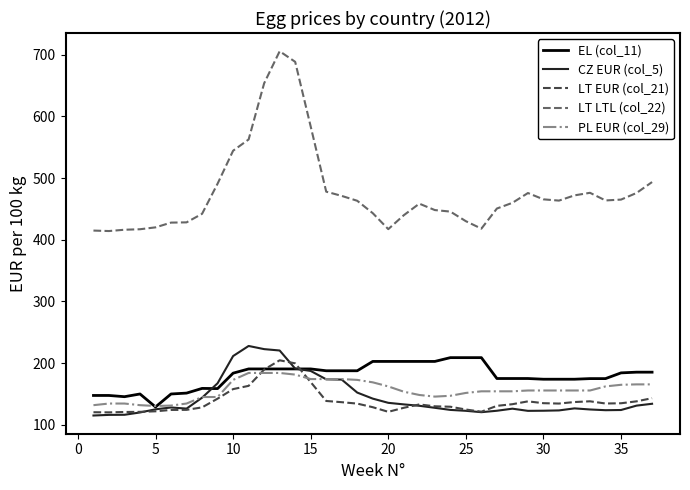

What are all the series names shown in the legend?

EL (col_11), CZ EUR (col_5), LT EUR (col_21), LT LTL (col_22), PL EUR (col_29)